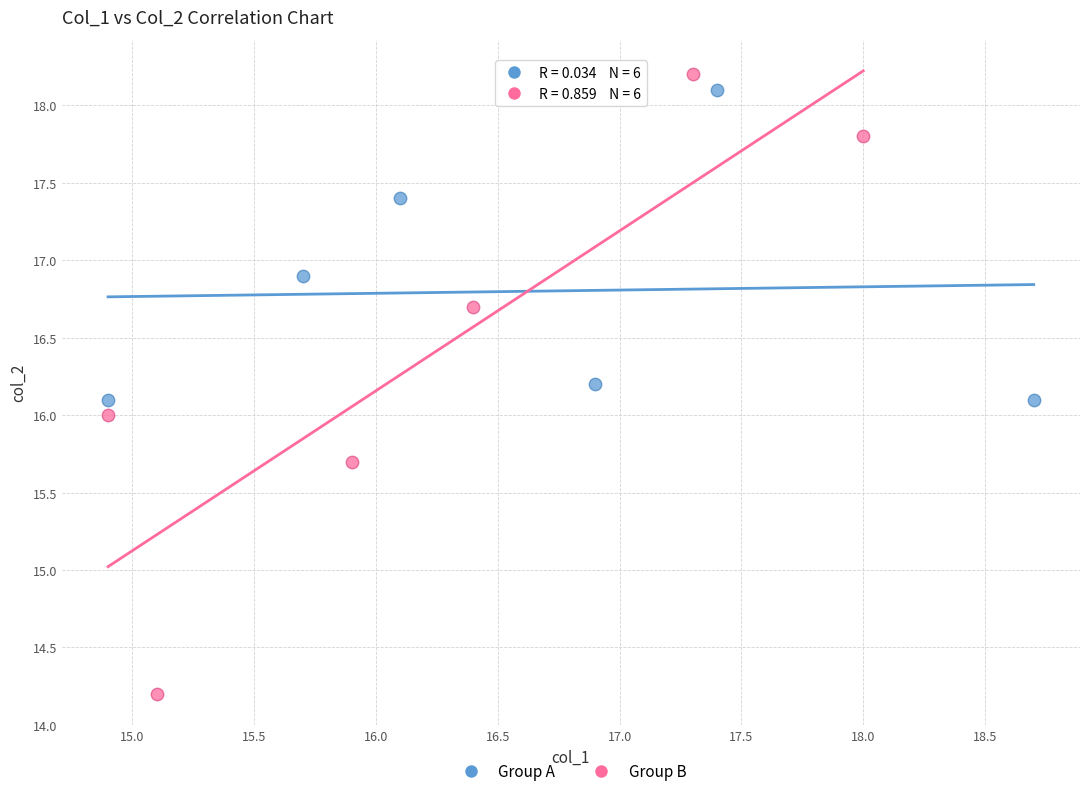

Which series contains the lowest Y value?

Group B